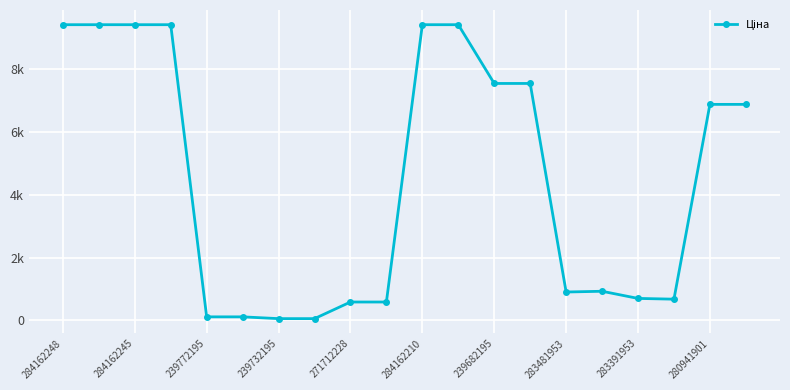

How many lines are shown in the chart?

1